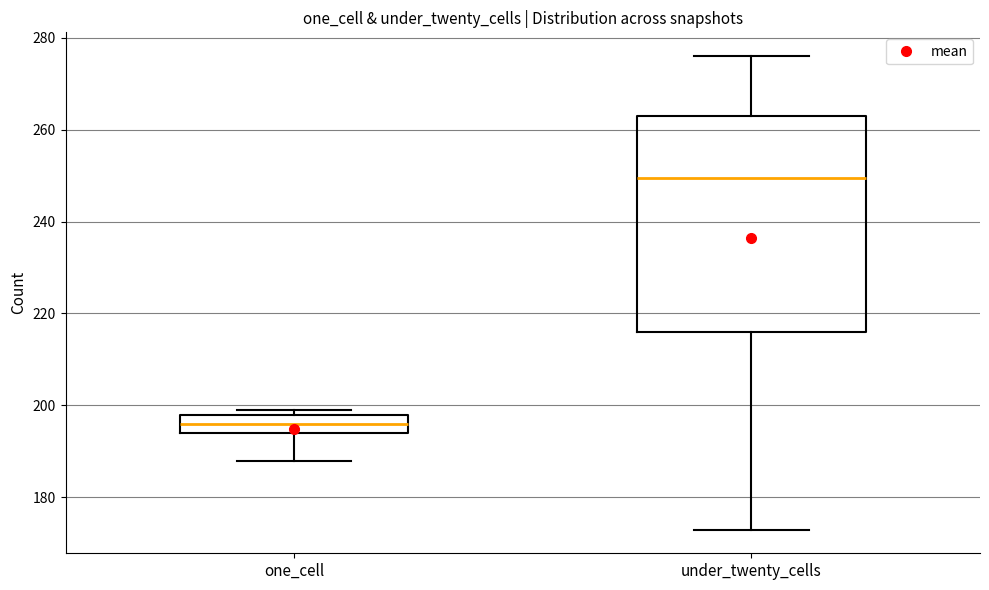

Where is the lower edge of the box for one_cell on the y-axis? The values are not printed on the chart, so give them approximately, as read against the axis.

194